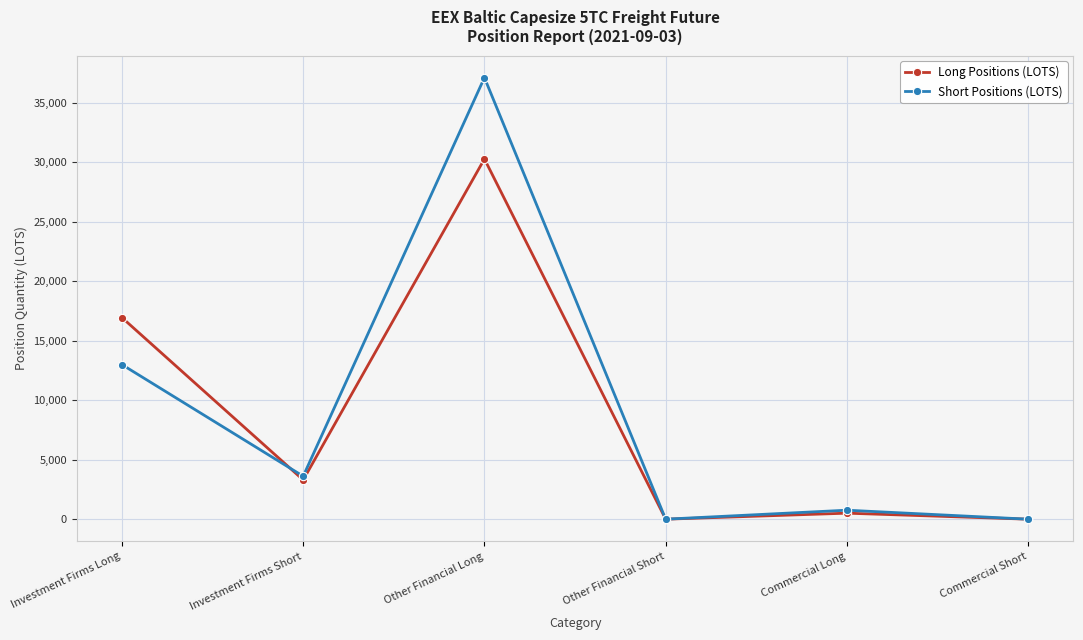

How many categories are shown in the chart?

6